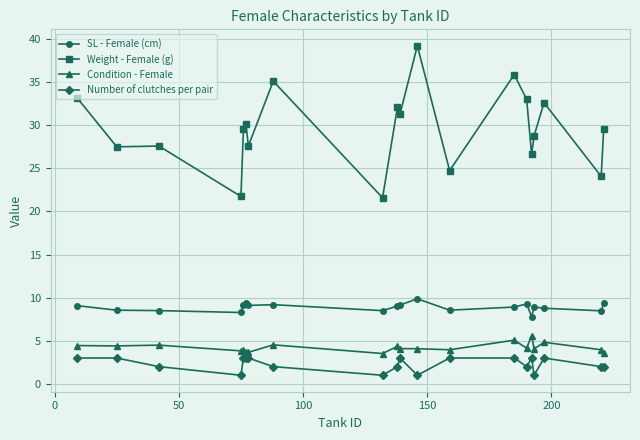

True or false: SL - Female (cm) and Number of clutches per pair intersect in this chart.

False